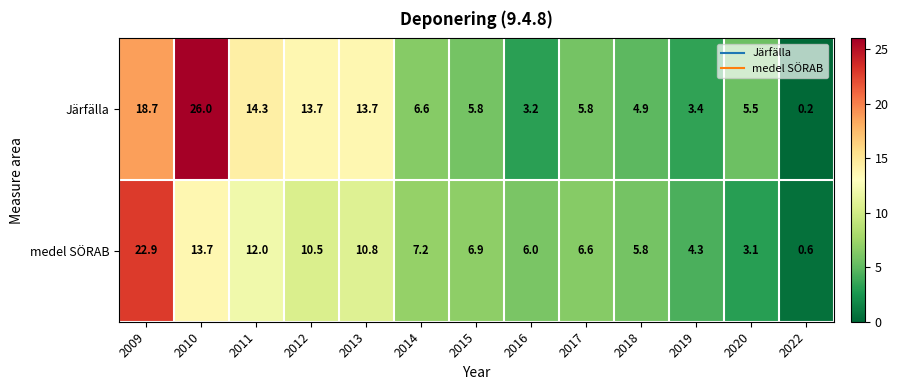

What is the sum of all medel SÖRAB values?

110.4